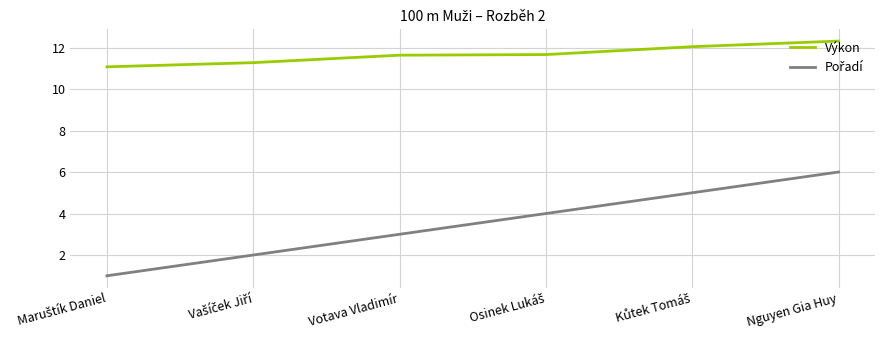

Is it true that Výkon equals 18.0 at Nguyen Gia Huy?

False